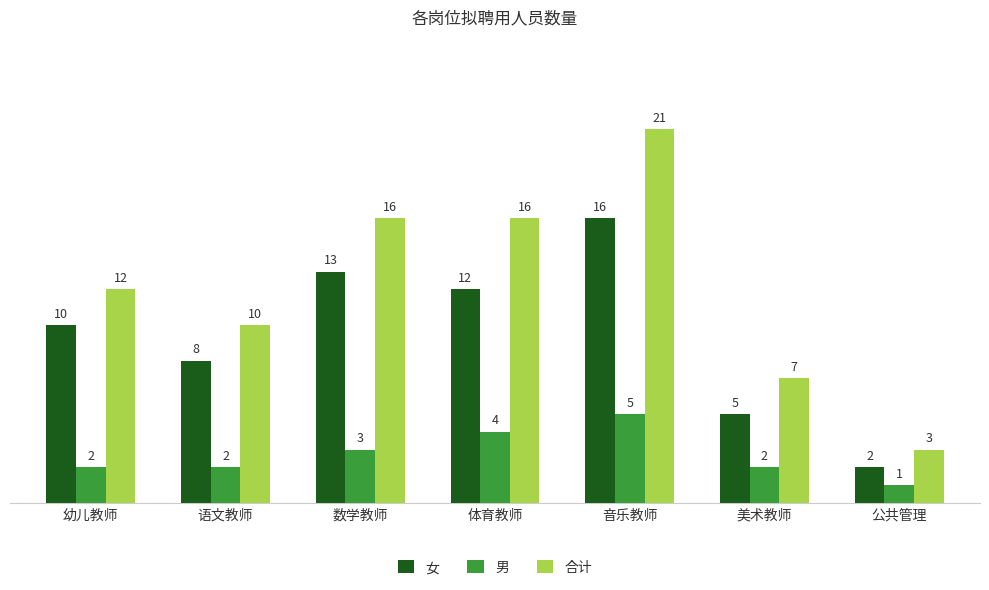

At which category is the sum across all series the highest?

音乐教师